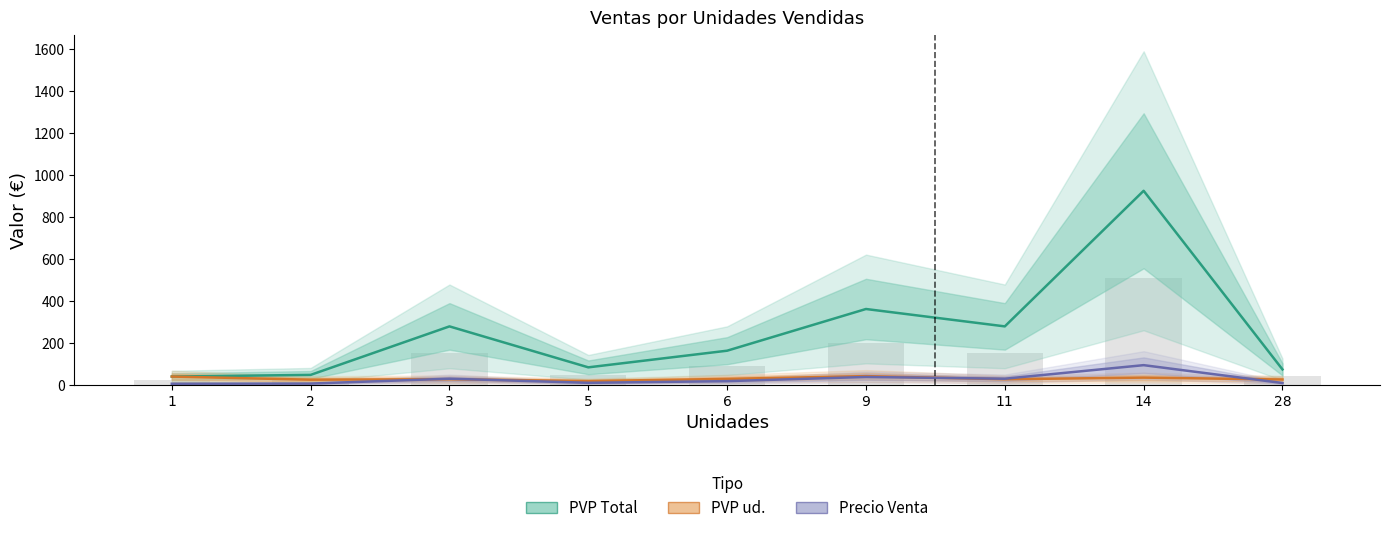

What is the minimum value for PVP ud.?

16.4